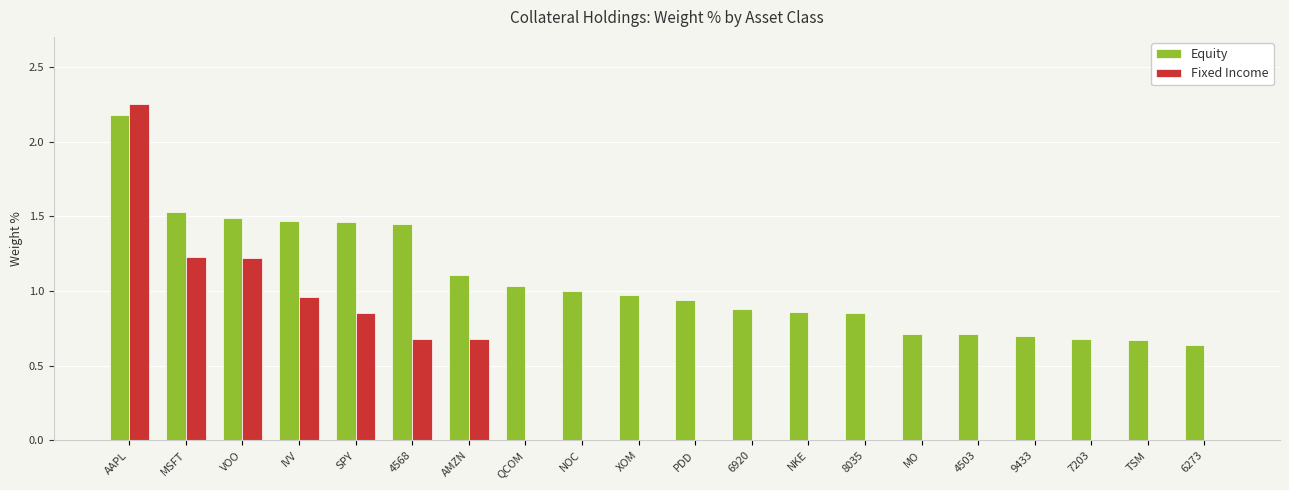

True or false: Fixed Income has a value of 0.0 at TSM.

True